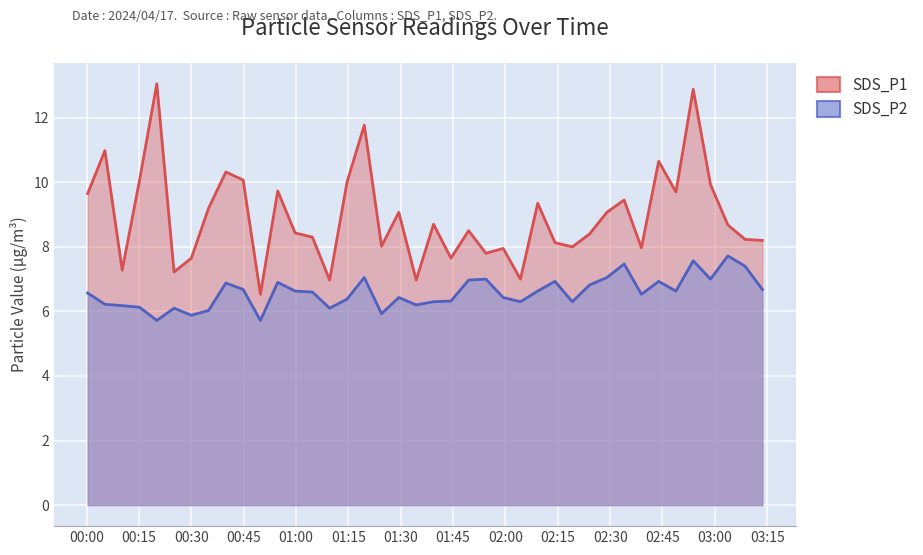

How many data points does each series have?

40